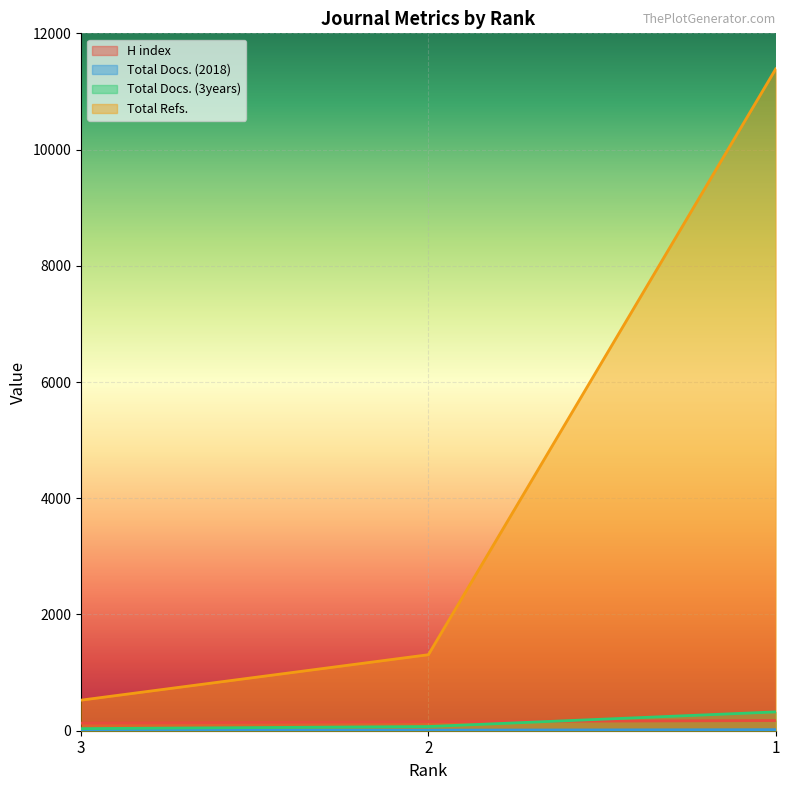

The value of Total Refs. at 1 is 11388. True or false?

True